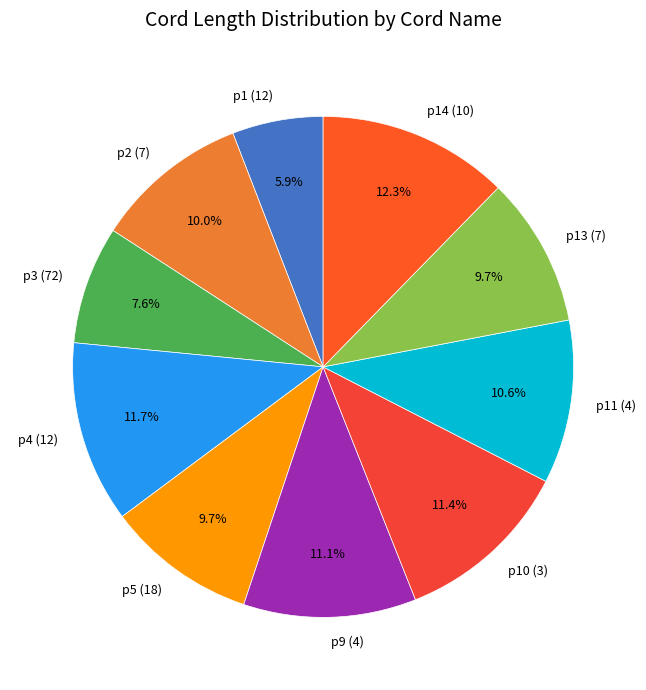

What is the largest slice in the pie chart?

p14 (10)